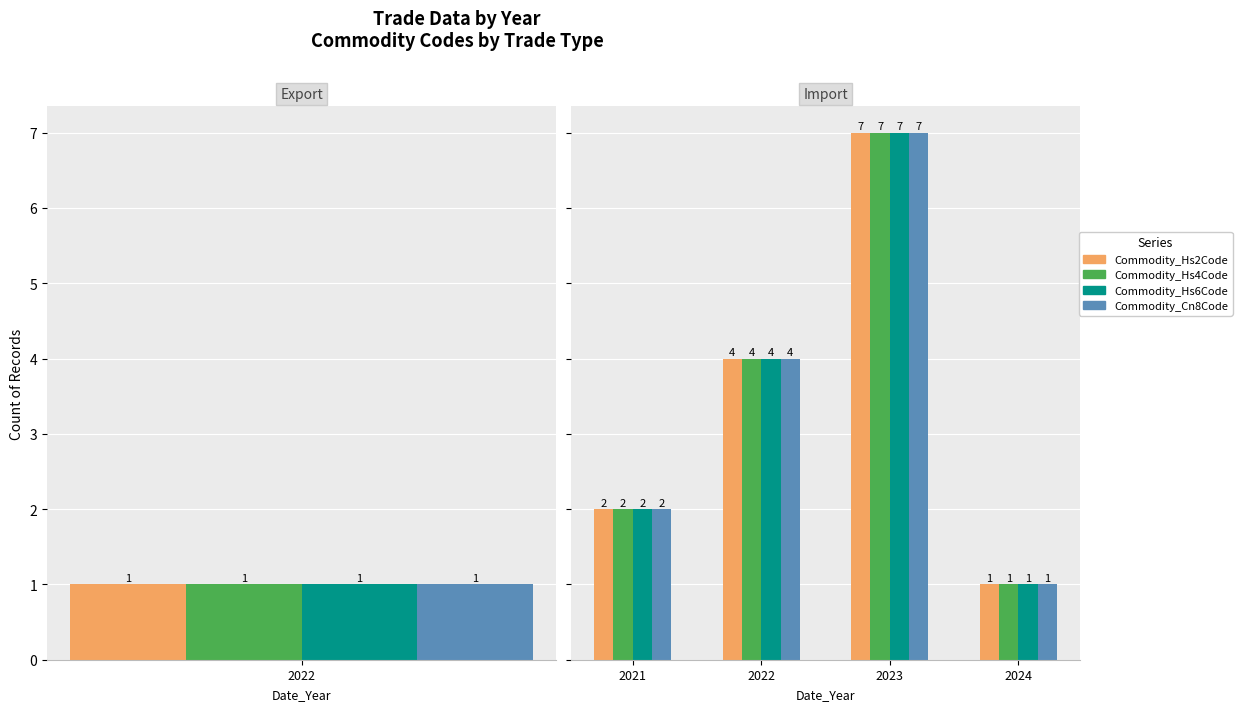

How many bars are there in each group?

4